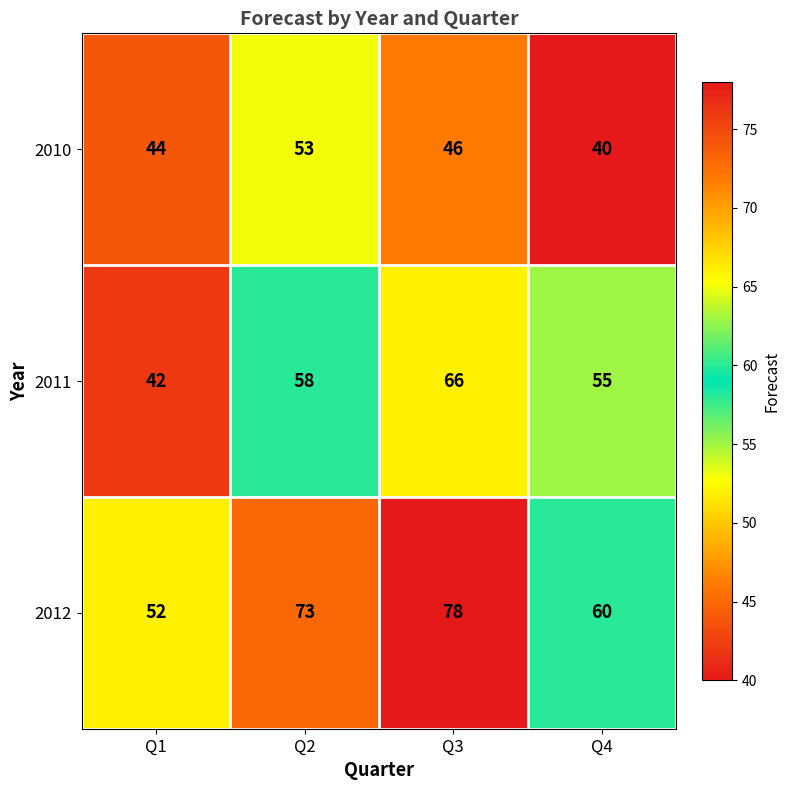

How many series are shown in this chart?

3